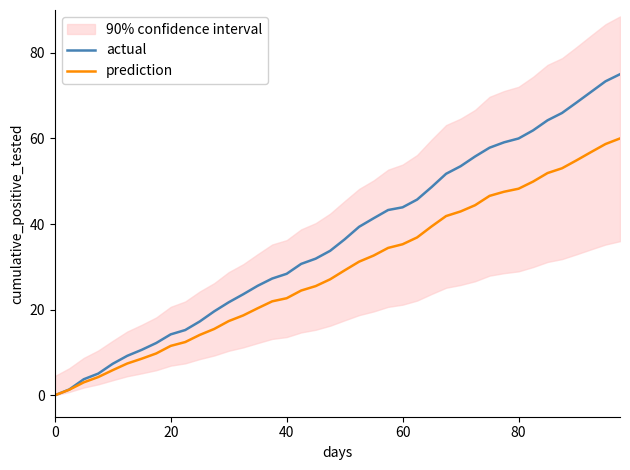

True or false: actual and prediction cross at least once.

False